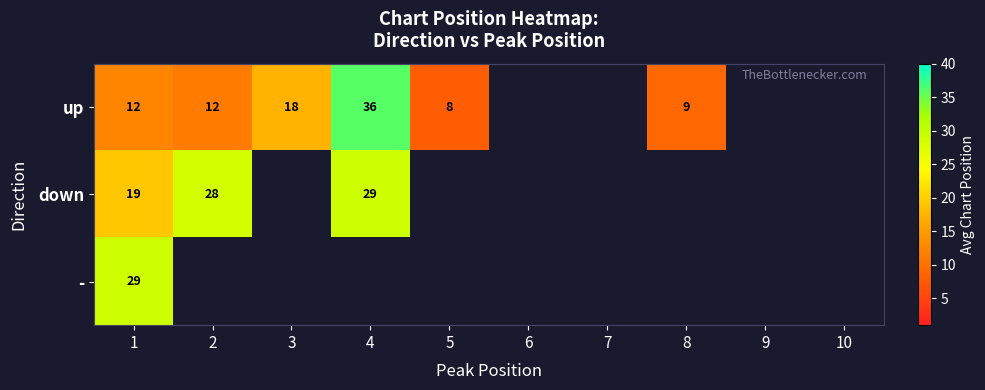

At how many categories does at least one series exceed 33?

1